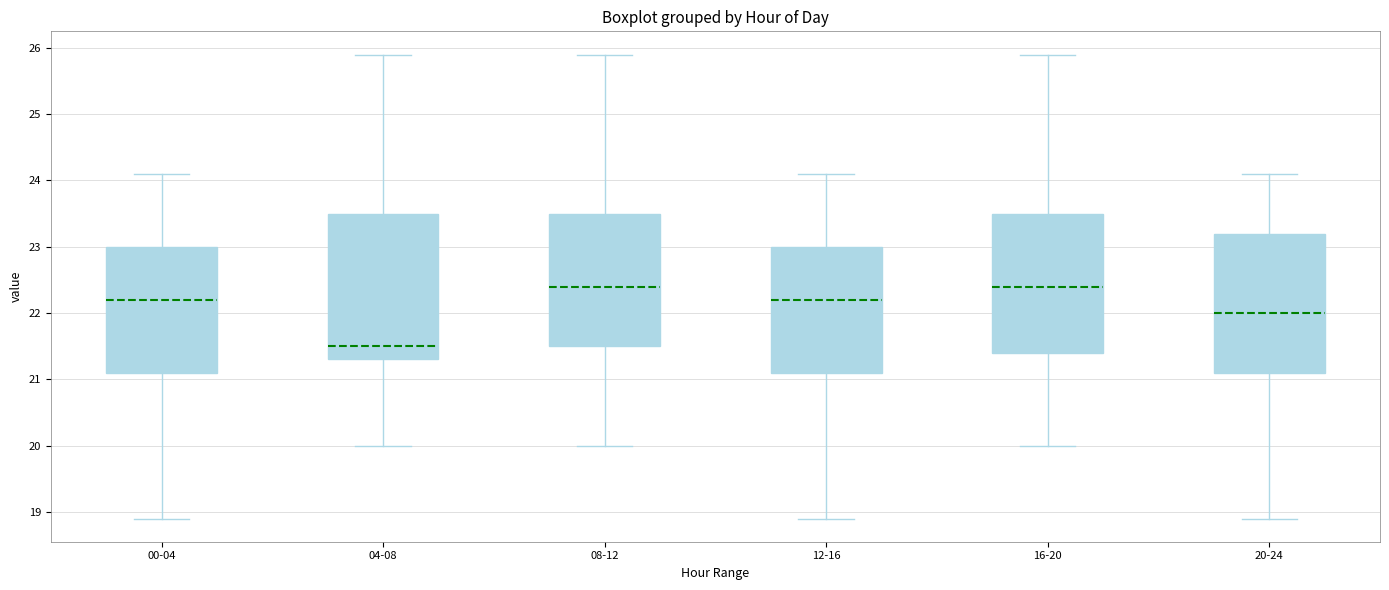

Reading left to right, read every box against the y-axis: the position of its median line, the range the box covers, and the ends of its whiskers. The values are not printed on the chart, so give them approximately, as read against the axis.

00-04: median 22.2, box 21.1 to 23.0, whiskers 18.9 to 24.1
04-08: median 21.5, box 21.3 to 23.5, whiskers 20.0 to 25.9
08-12: median 22.4, box 21.5 to 23.5, whiskers 20.0 to 25.9
12-16: median 22.2, box 21.1 to 23.0, whiskers 18.9 to 24.1
16-20: median 22.4, box 21.4 to 23.5, whiskers 20.0 to 25.9
20-24: median 22.0, box 21.1 to 23.2, whiskers 18.9 to 24.1